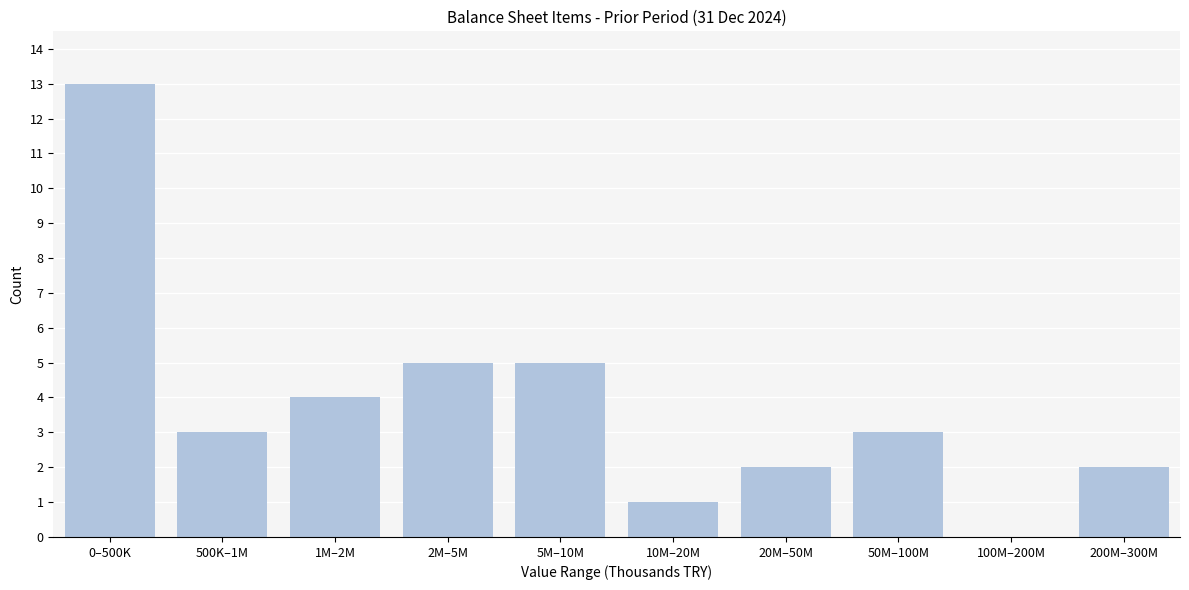

The value at 20M–50M is 2. True or false?

True